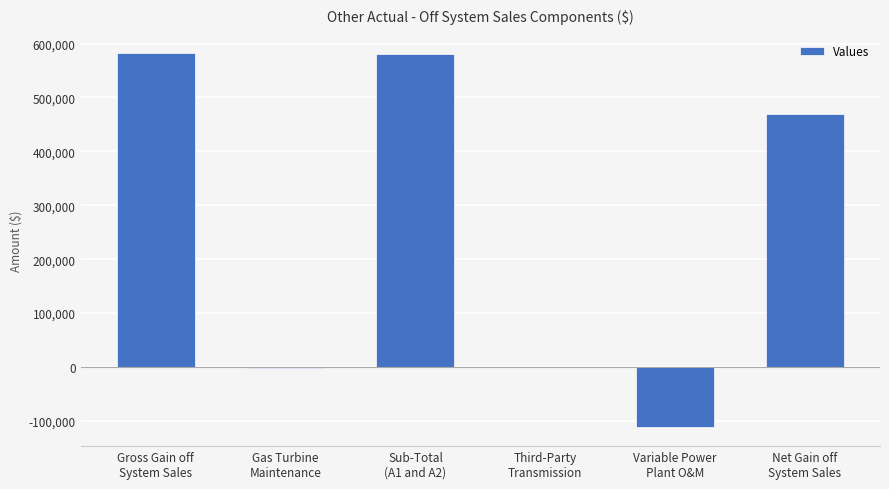

What is the greatest value displayed?

581619.8